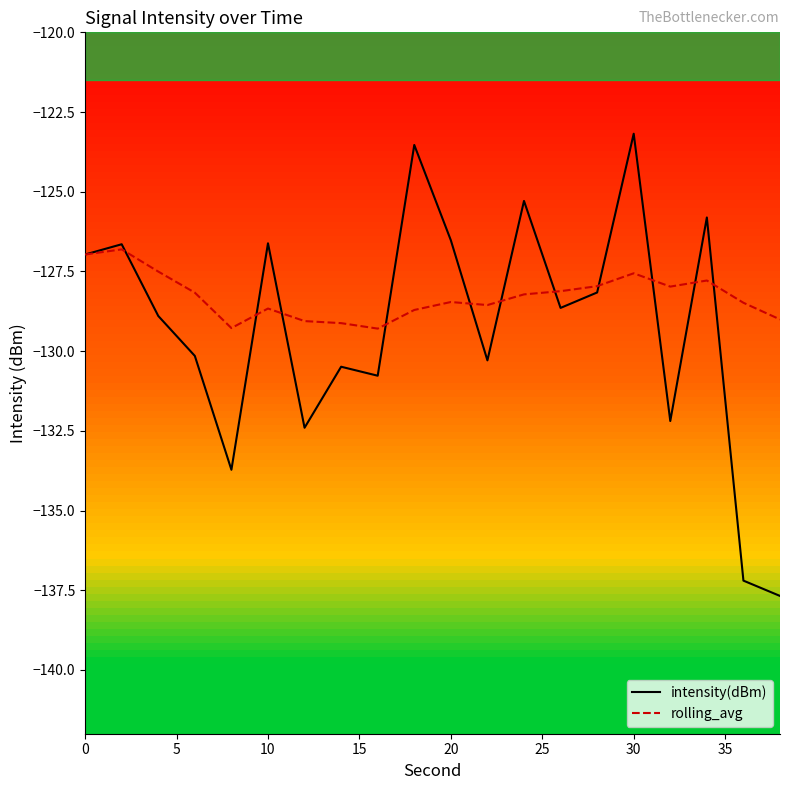

How many categories are shown in the chart?

20